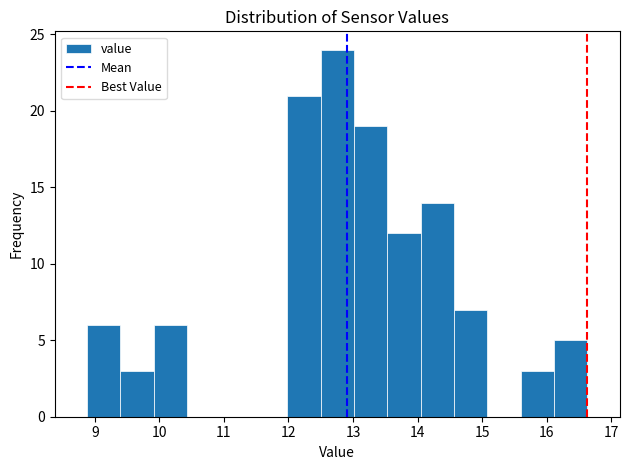

How tall is the bar that spans 9.9 to 10.4 on the x-axis? Neither the bar edges nor the heights are printed on the chart, so give them approximately, as read against the axes.

6